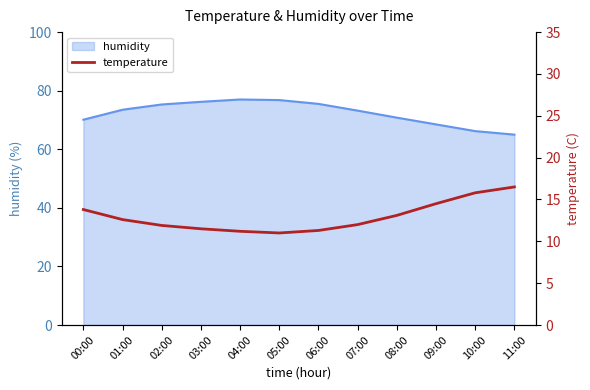

True or false: the data shows 16.5 at 11:00.

True